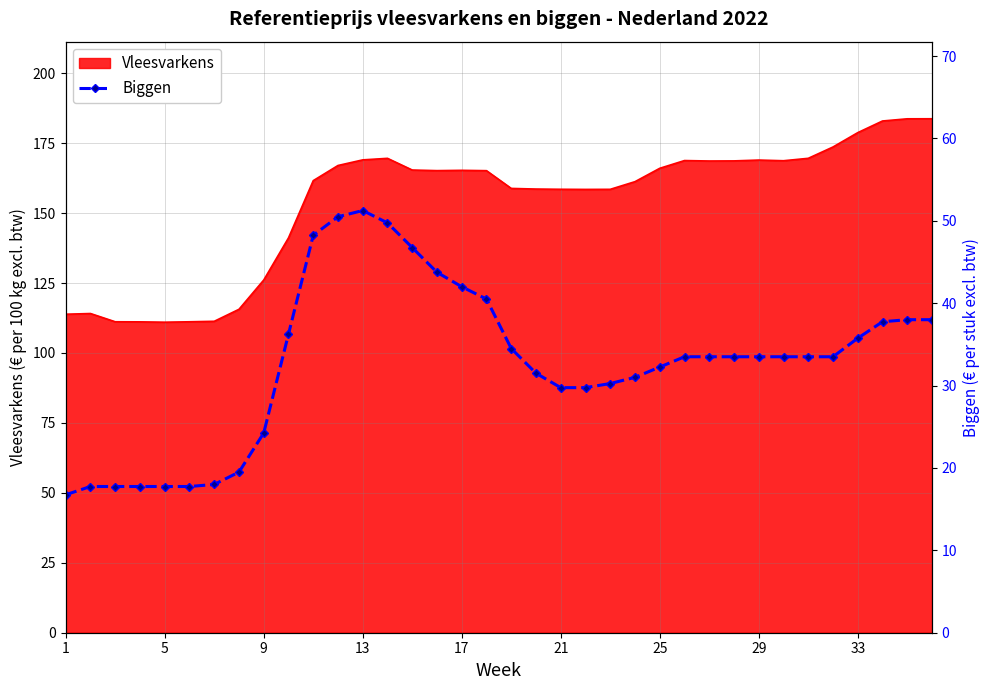

Is it true that Vleesvarkens equals 37.0 at 9?

False